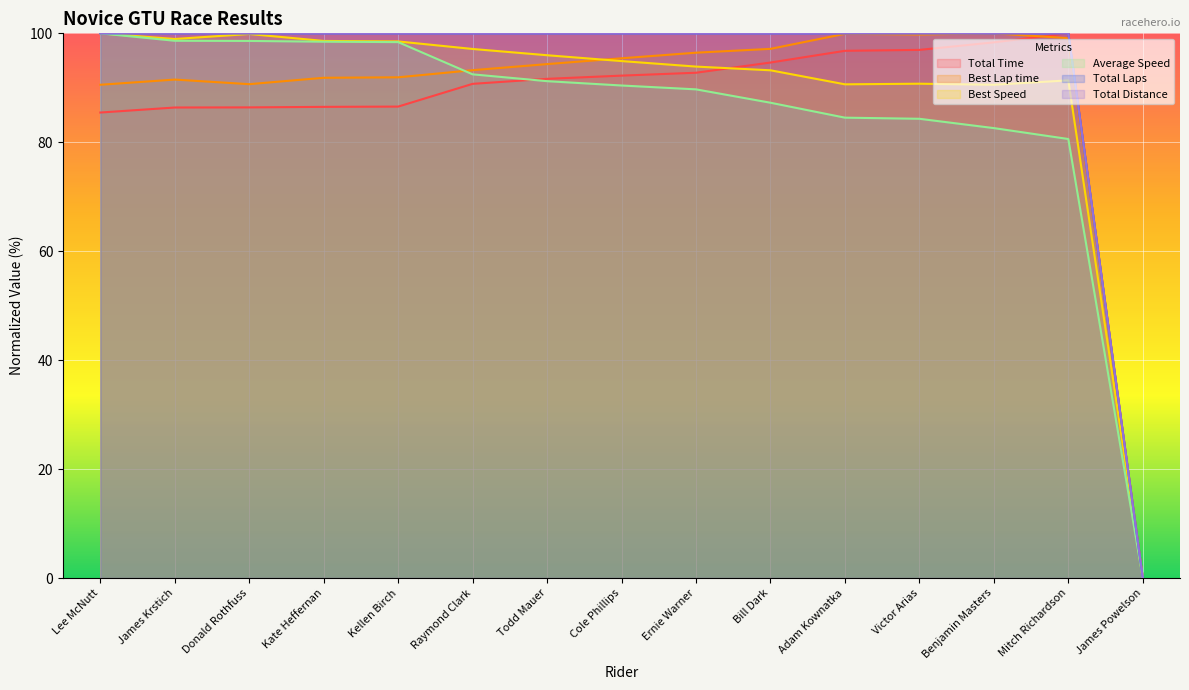

How many lines are shown in the chart?

6